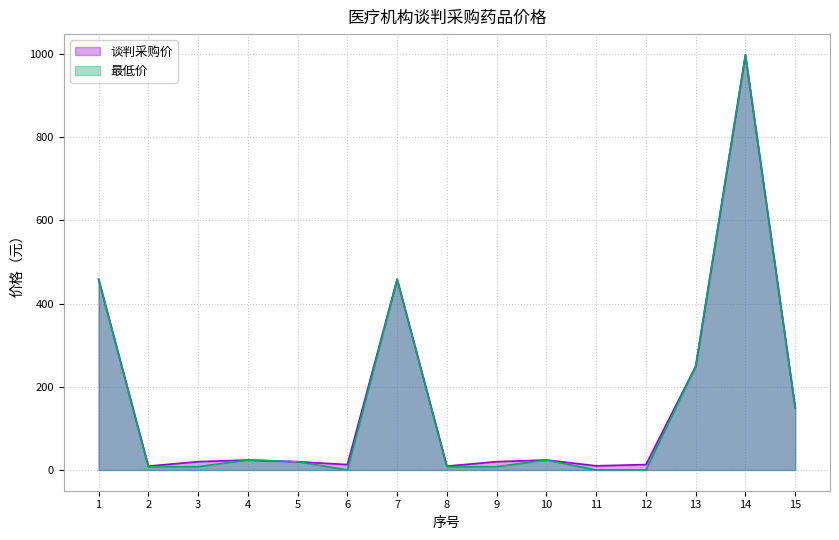

What is the average value of the 谈判采购价 series?

165.1